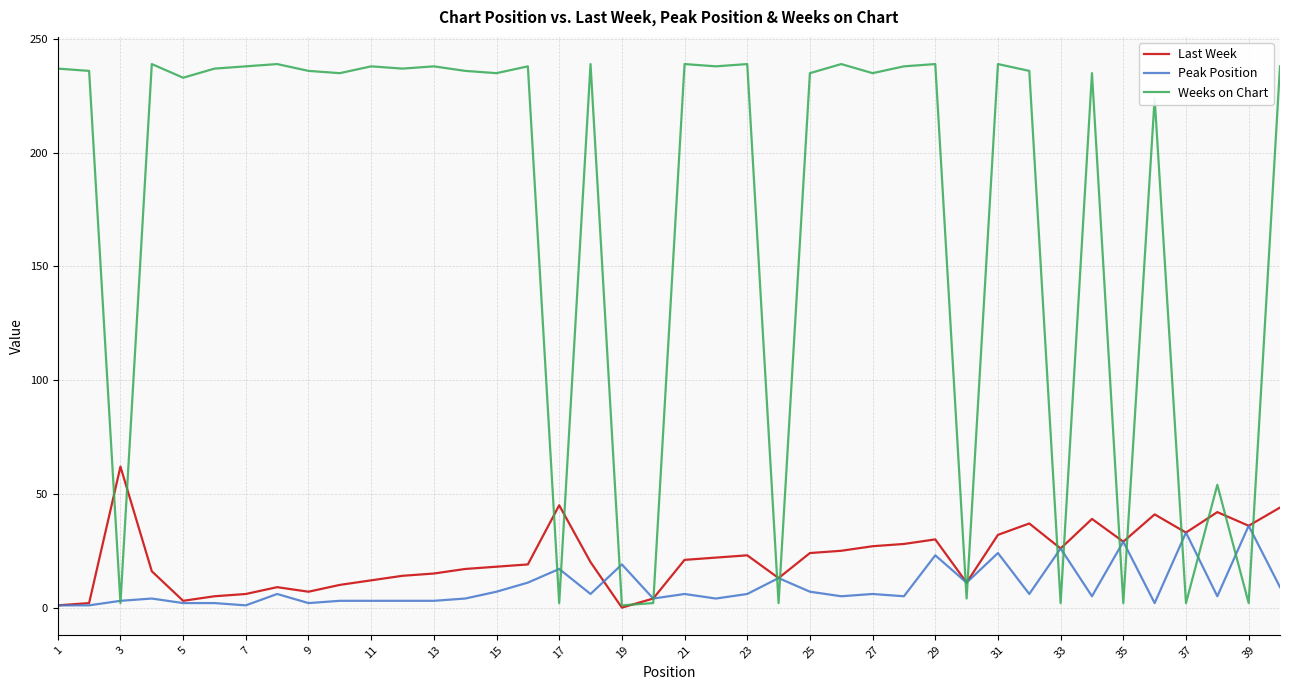

List the series in order of their peak value, lowest first.

Peak Position, Last Week, Weeks on Chart